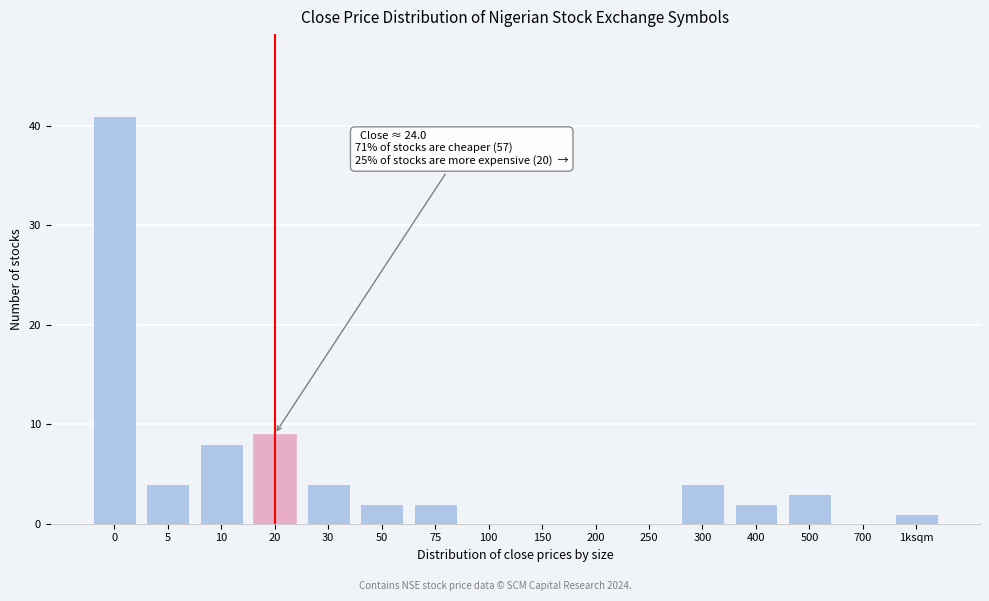

Reading right to left, transcribe all the data shown in this chart.

1ksqm=1	700=0	500=3	400=2	300=4	250=0	200=0	150=0	100=0	75=2	50=2	30=4	20=9	10=8	5=4	0=41